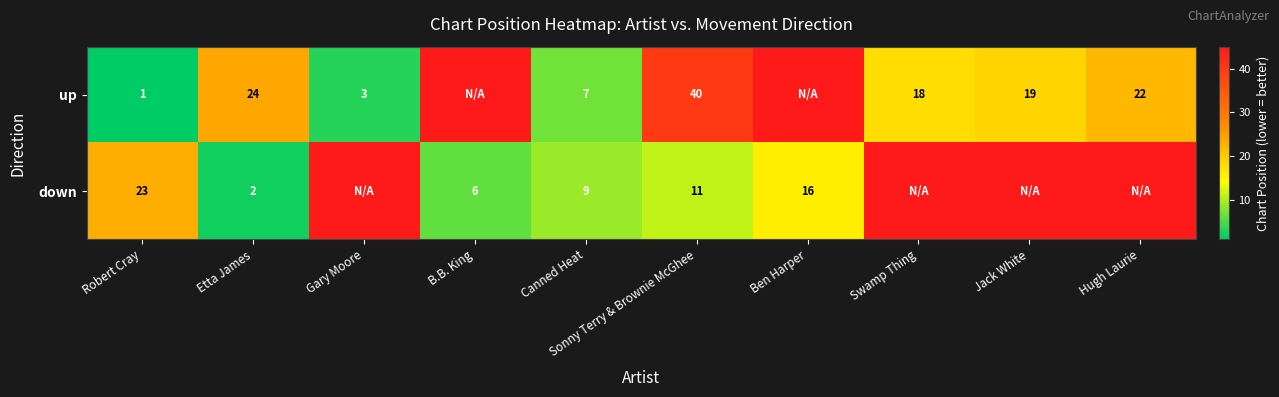

At which category is the sum across all series the highest?

Hugh Laurie